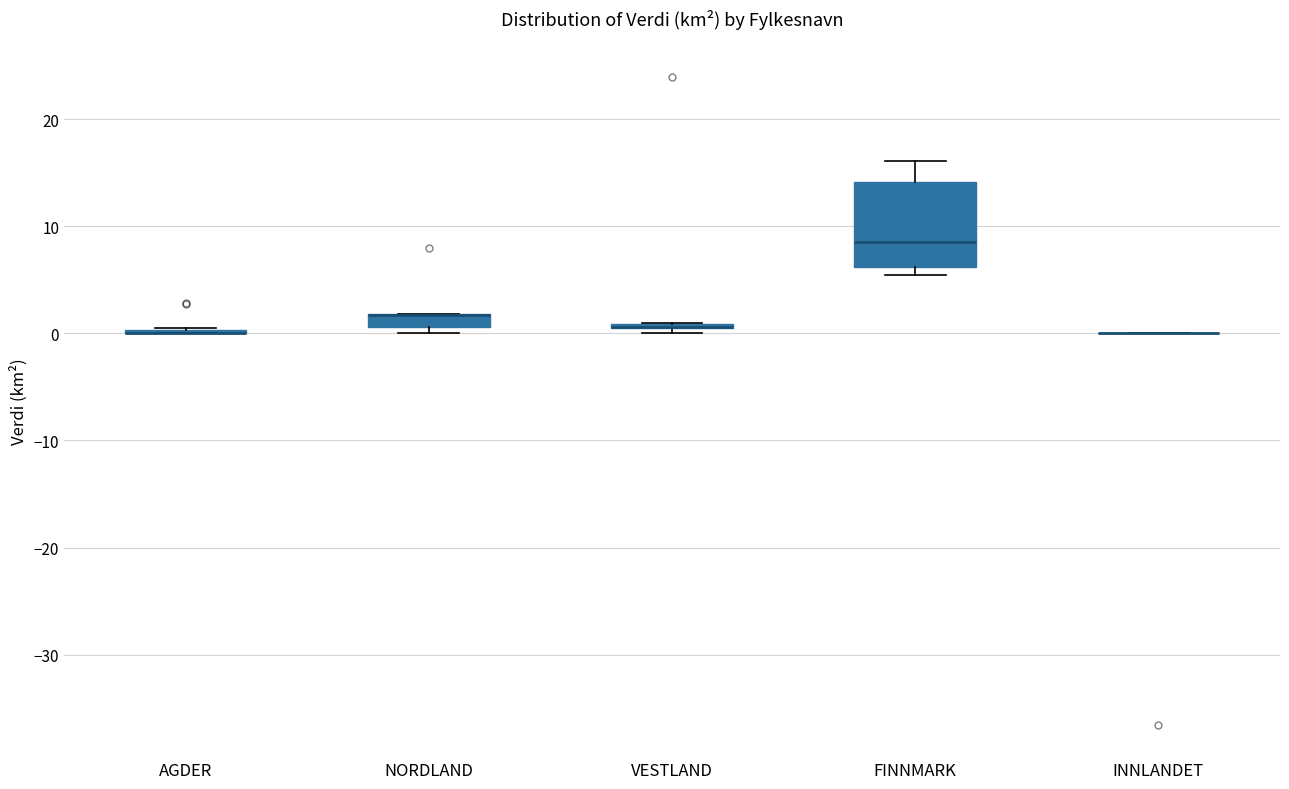

Comparing the boxes themselves (not the whiskers), which one is the tallest?

FINNMARK